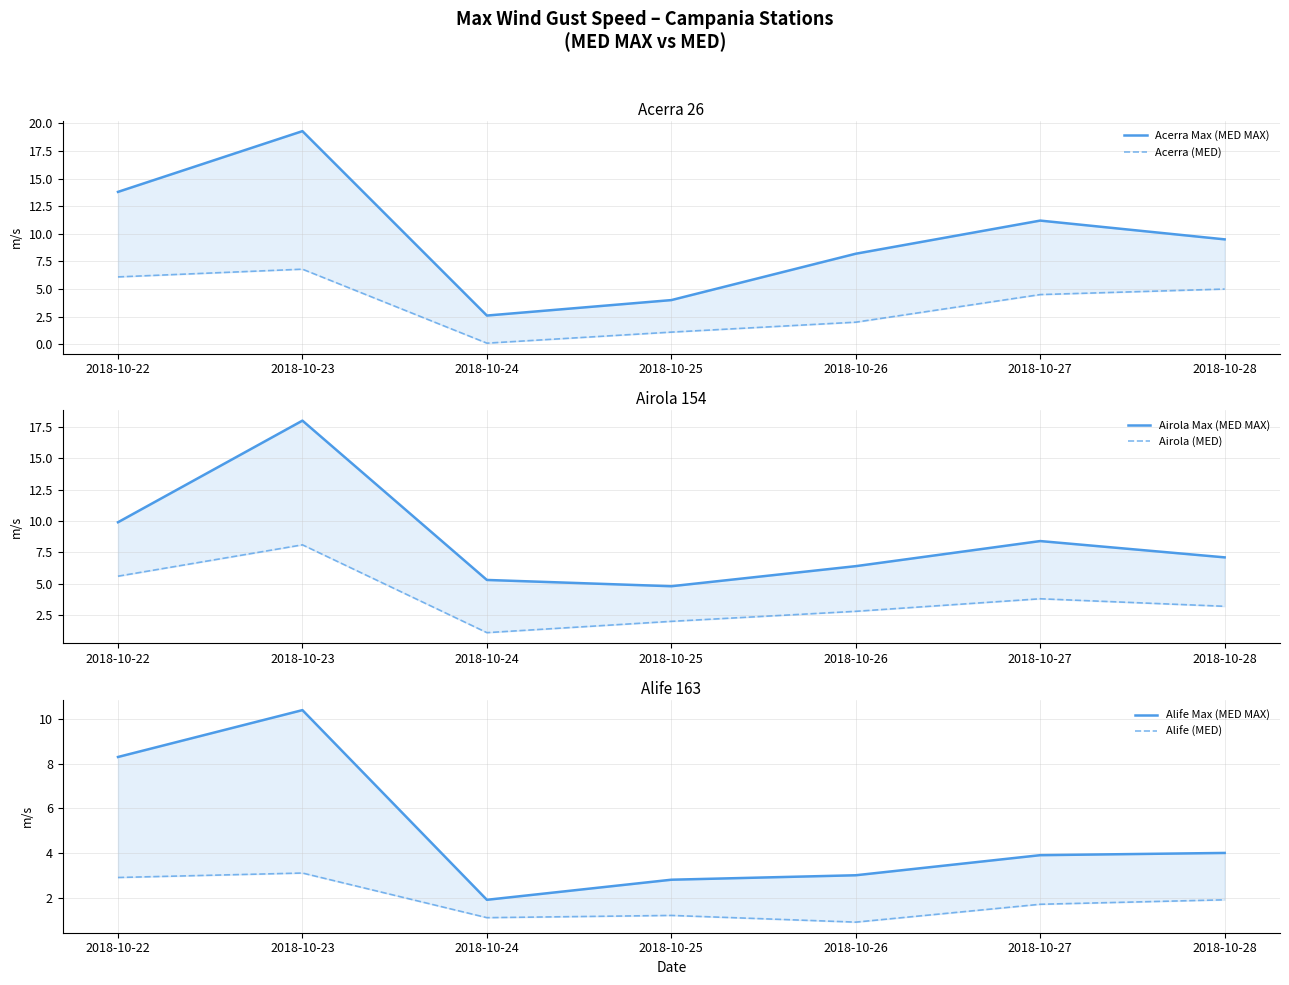

True or false: Alife (MED) and Airola (MED) cross at least once.

False